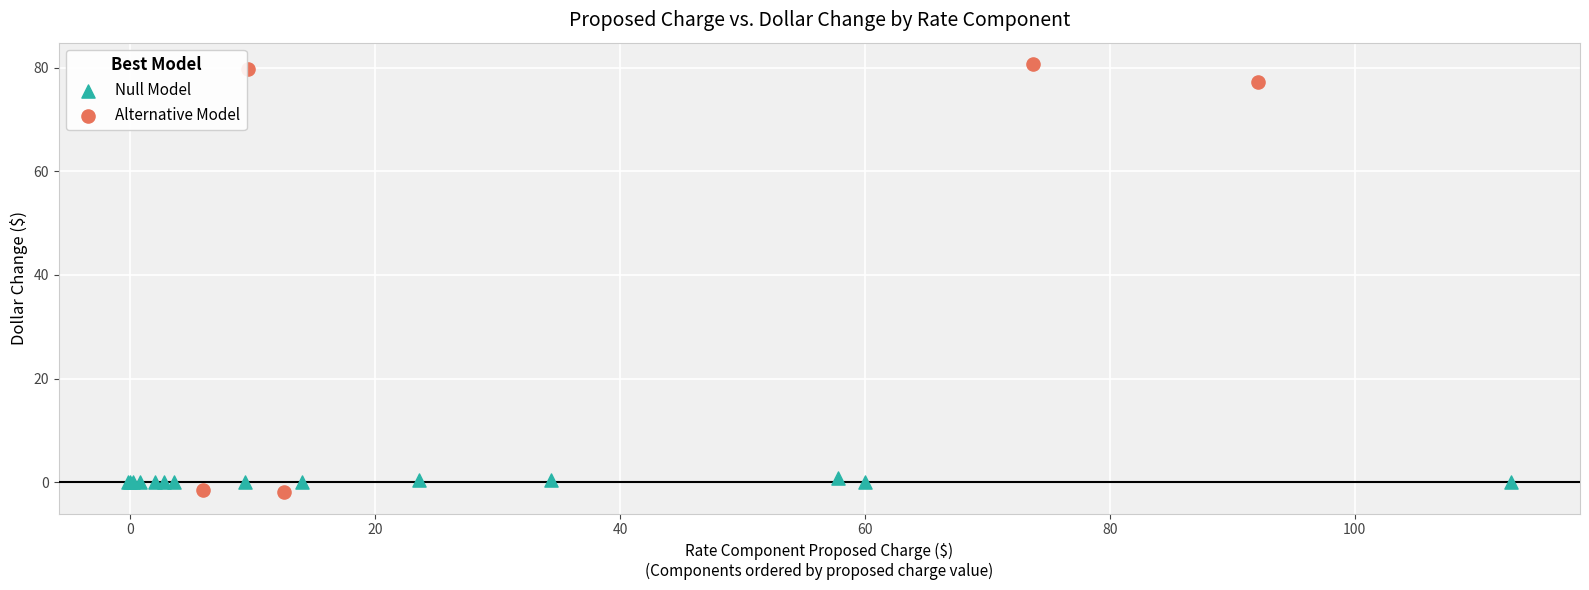

Which series has the widest spread of Y values?

Alternative Model